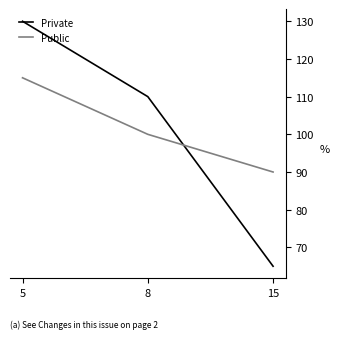

Which series has the widest spread of values?

Private